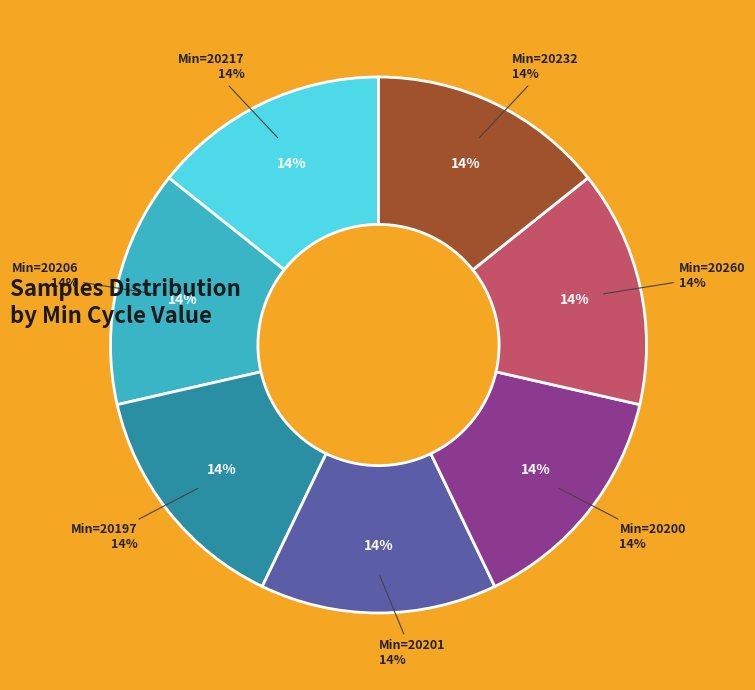

To the nearest percent, what is the average slice percentage?

14%